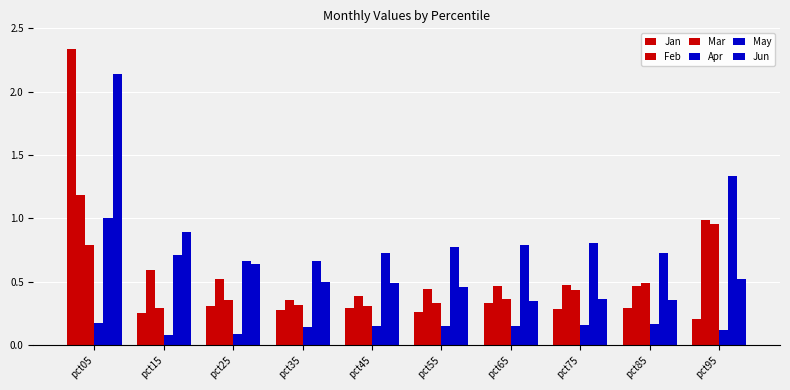

How many distinct data groups are displayed?

6